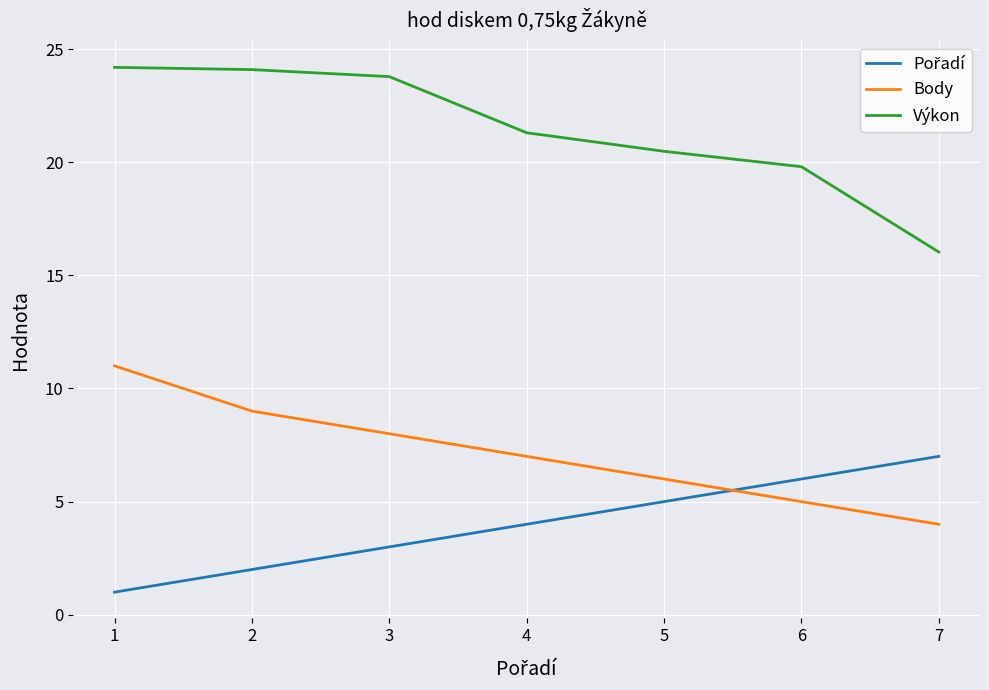

What is the total value across all series at 1?

36.2